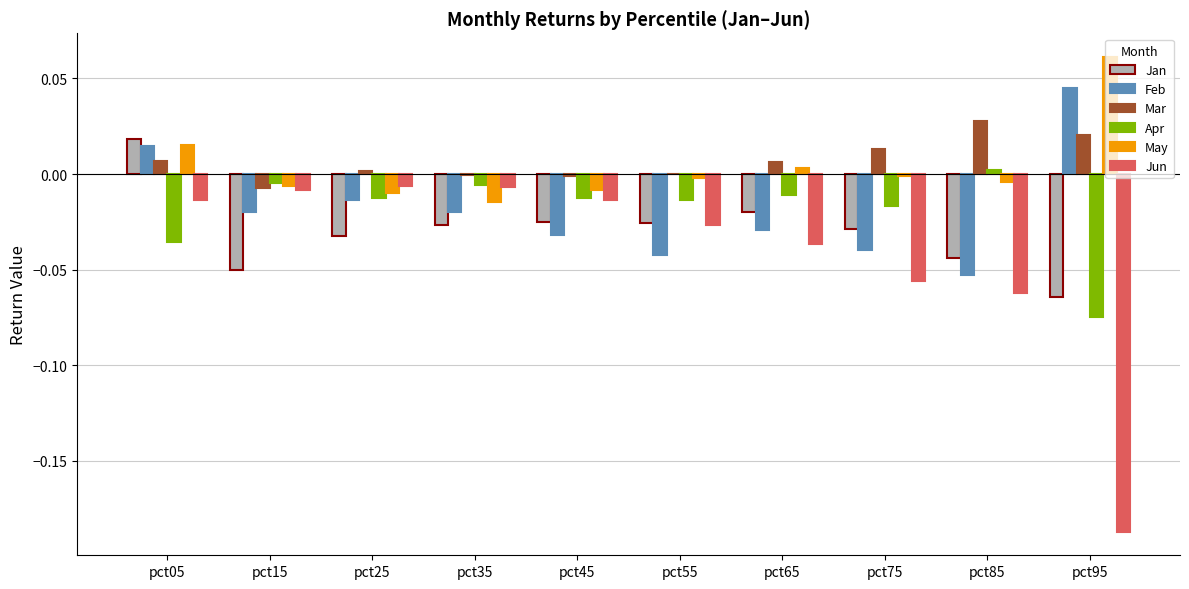

At which category does the chart reach its peak across all series?

pct95